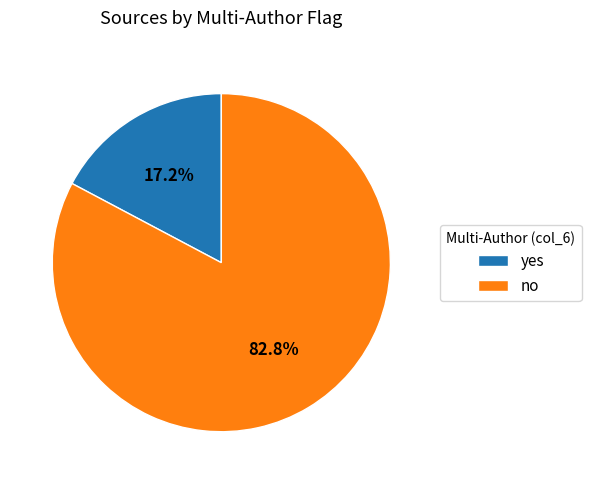

To the nearest percent, what percentage of the pie is yes?

17%